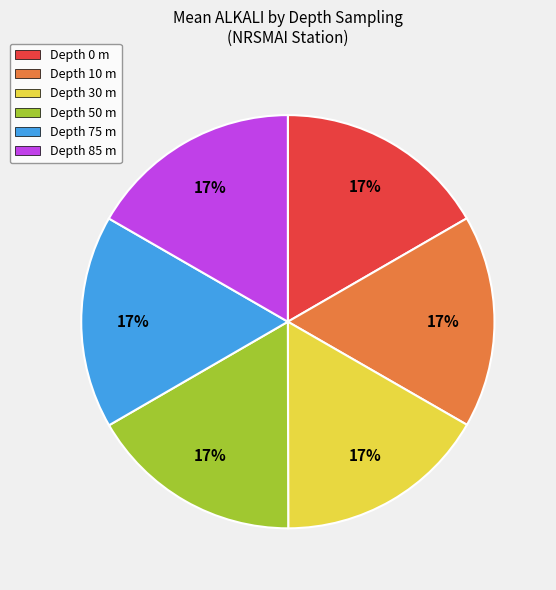

Does any single category account for the majority?

No